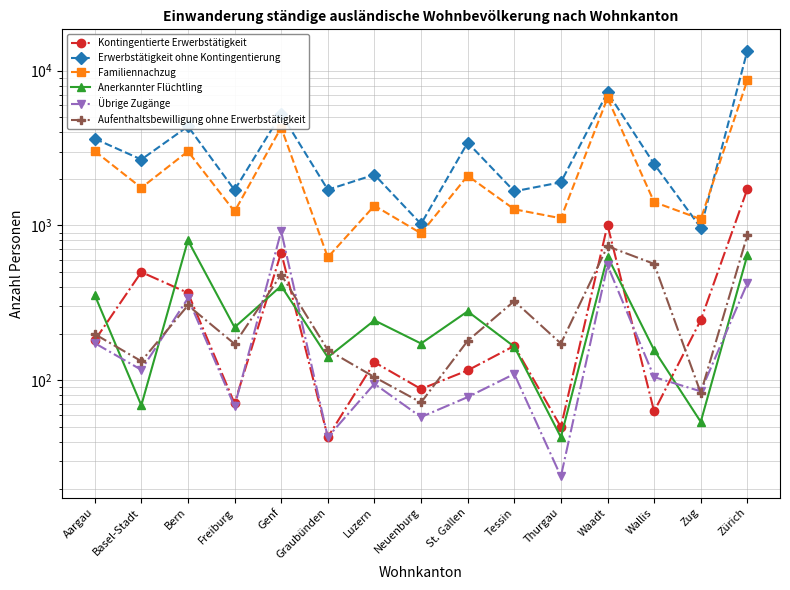

Where does the Kontingentierte Erwerbstätigkeit series first go above 167?

Aargau